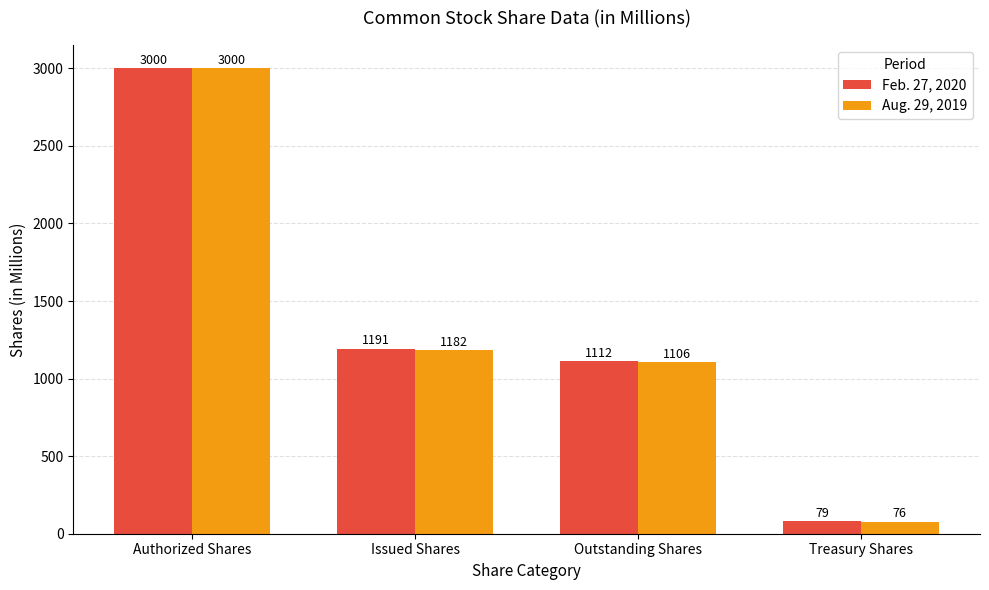

Rank the categories by Feb. 27, 2020 value from lowest to highest.

Treasury Shares, Outstanding Shares, Issued Shares, Authorized Shares